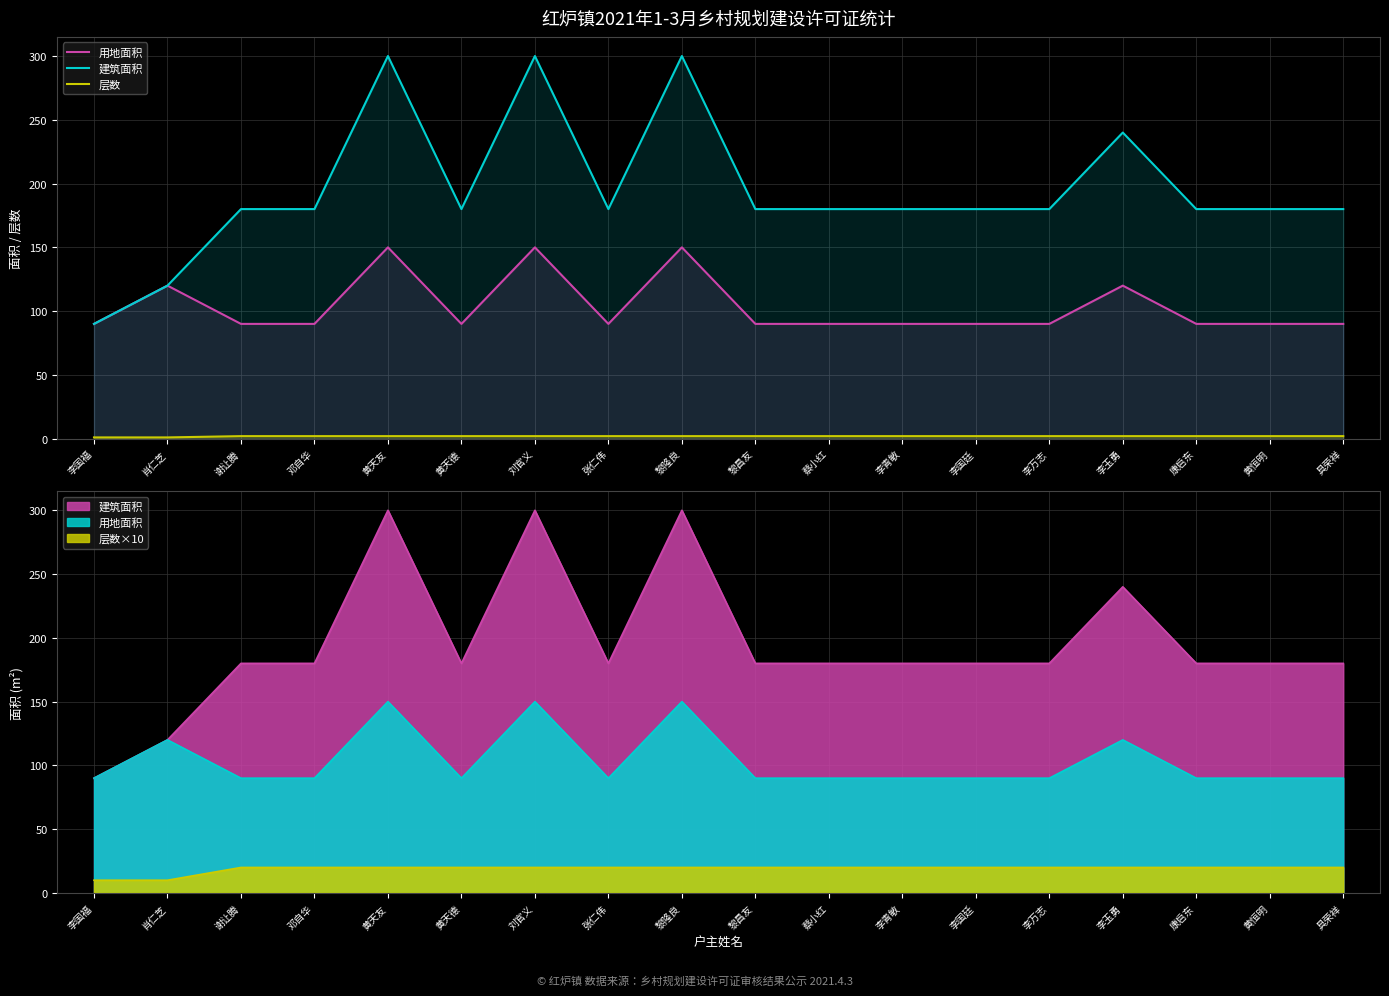

At which category does the chart reach its minimum across all series?

李国福